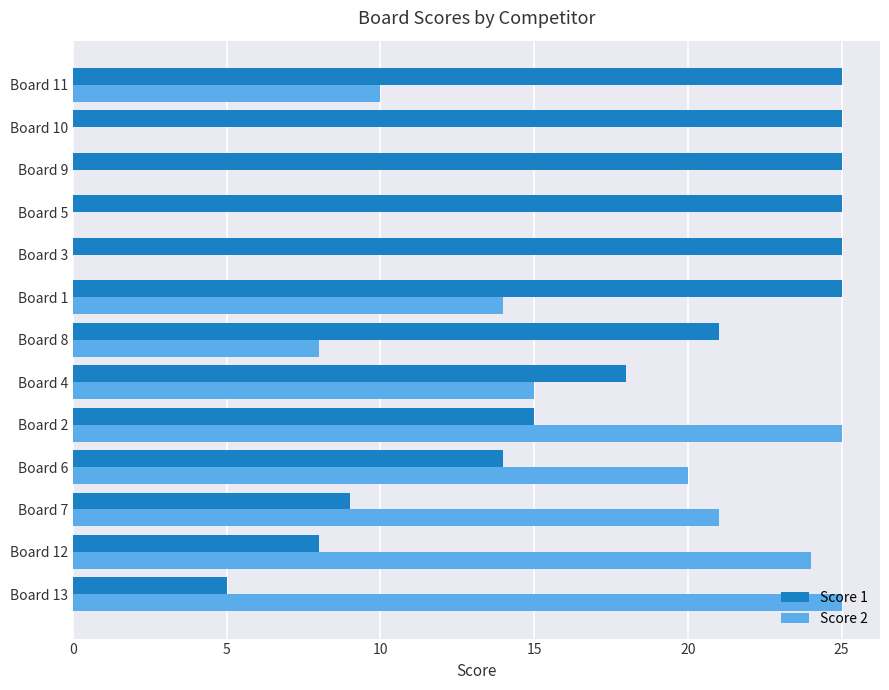

Which series changed the most between Board 12 and Board 2?

Score 1